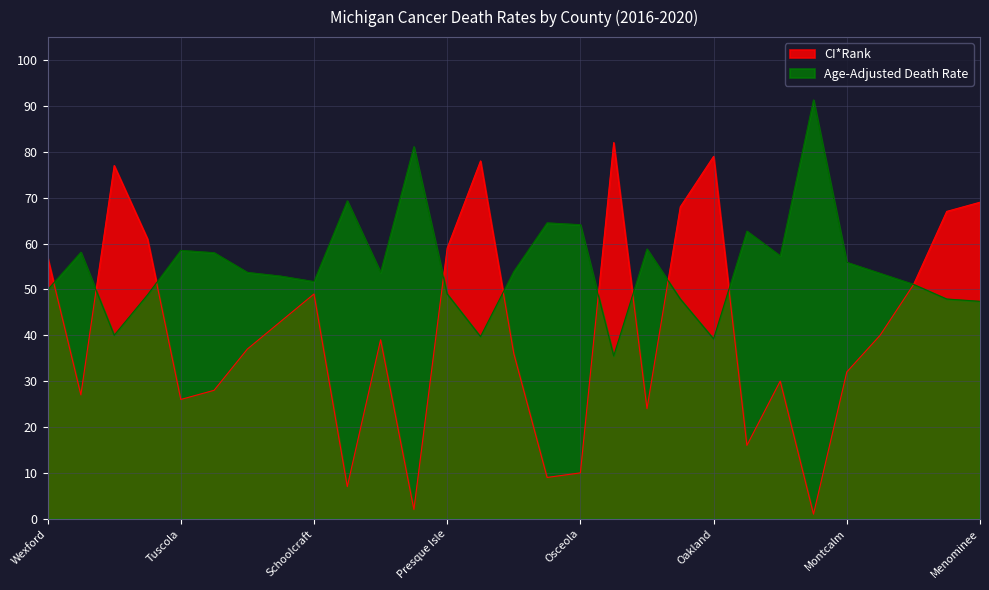

The value of CI*Rank at Oakland is 17.0. True or false?

False